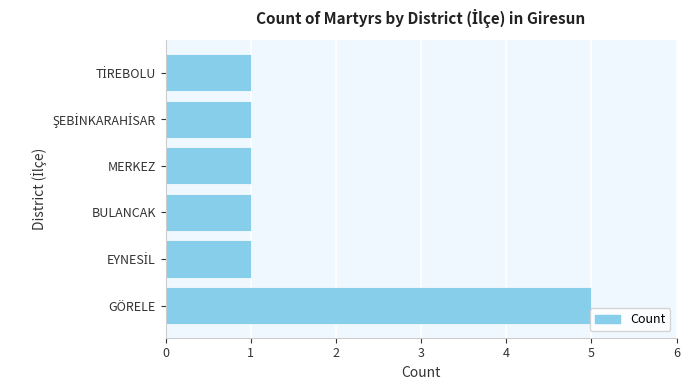

Reading bottom to top, what are all the values shown in this chart?

5	1	1	1	1	1